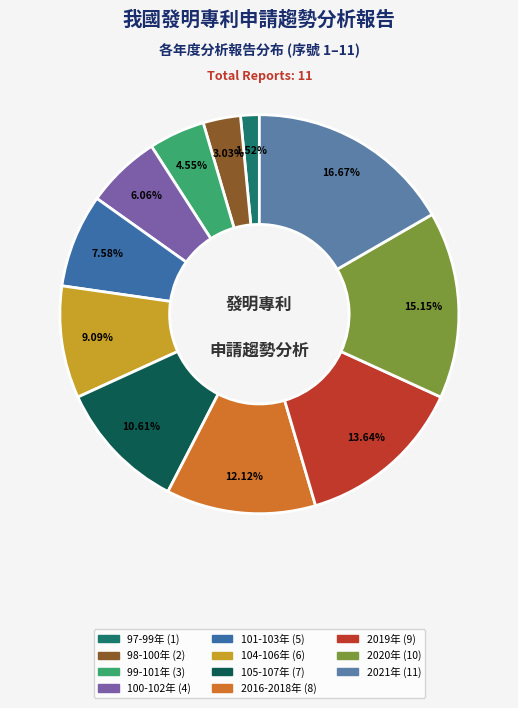

How many slices are in this pie chart?

11